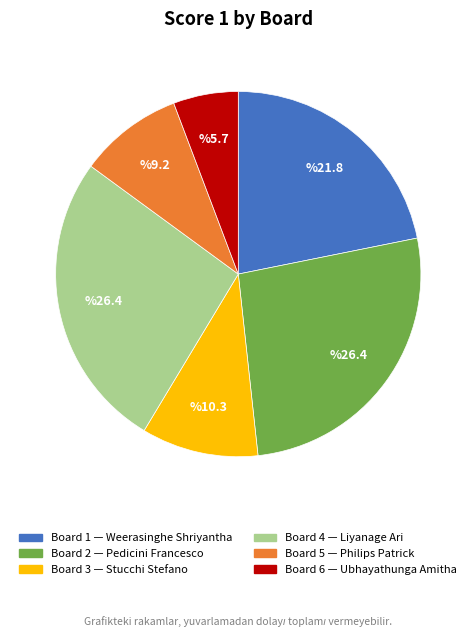

Which slice is the smallest?

Board 6